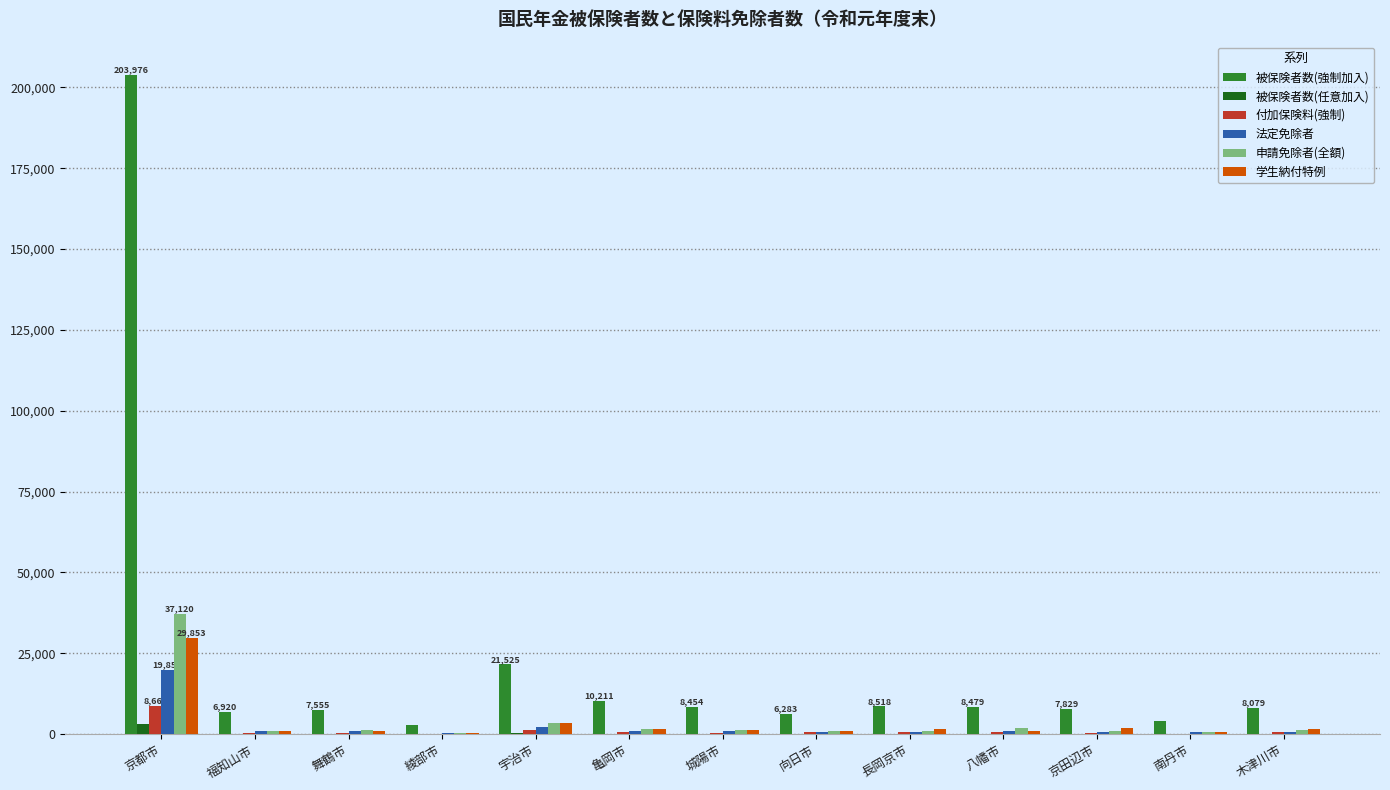

At which category is the sum across all series the highest?

京都市